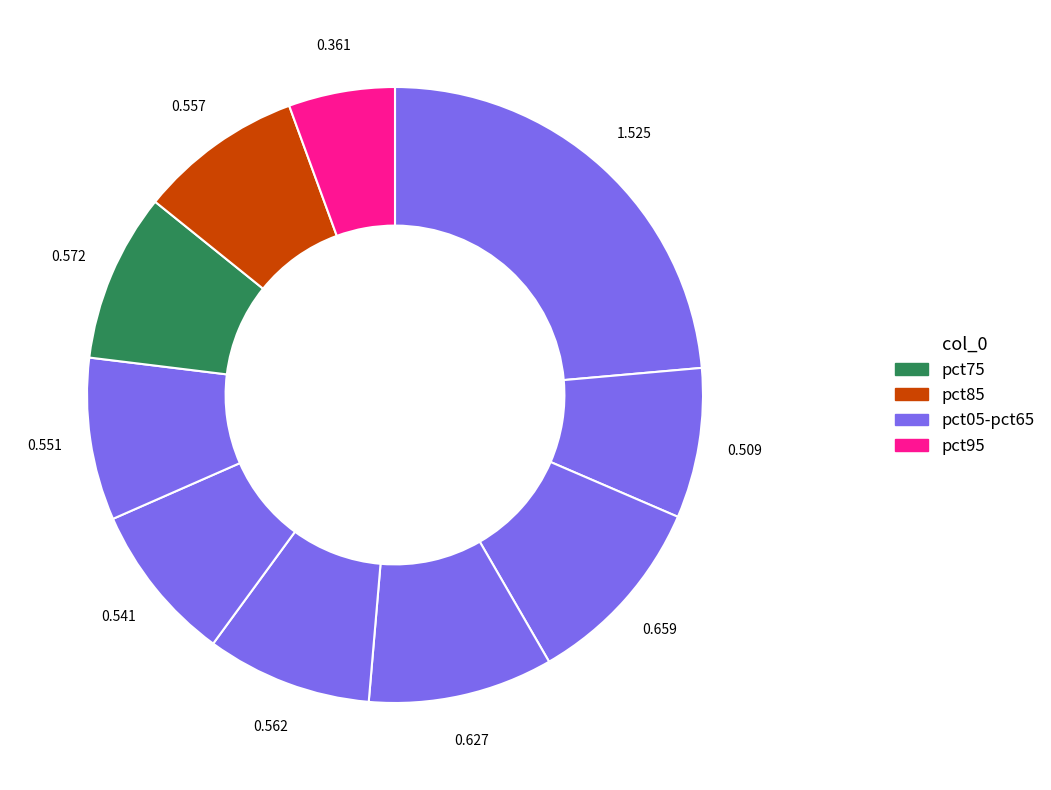

What is the smallest slice in the pie chart?

pct95